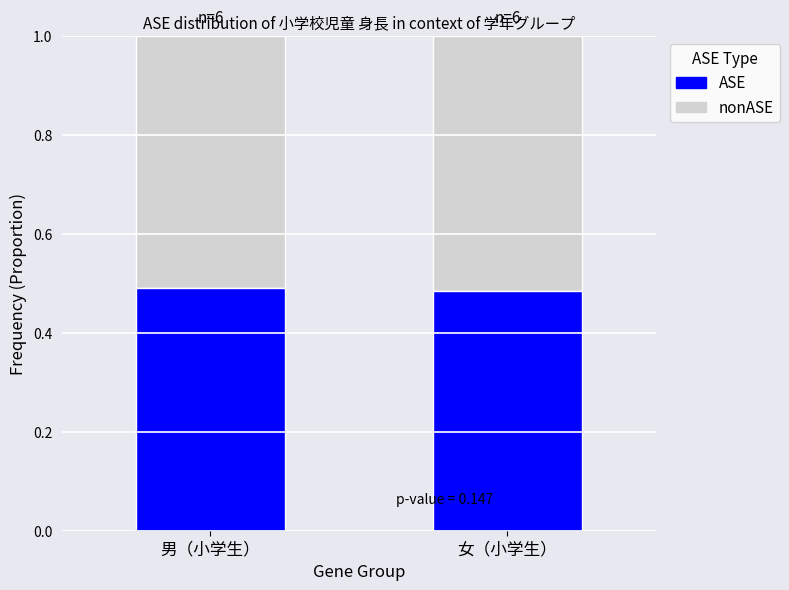

What is the total value across all series at 女（小学生）?

1.0